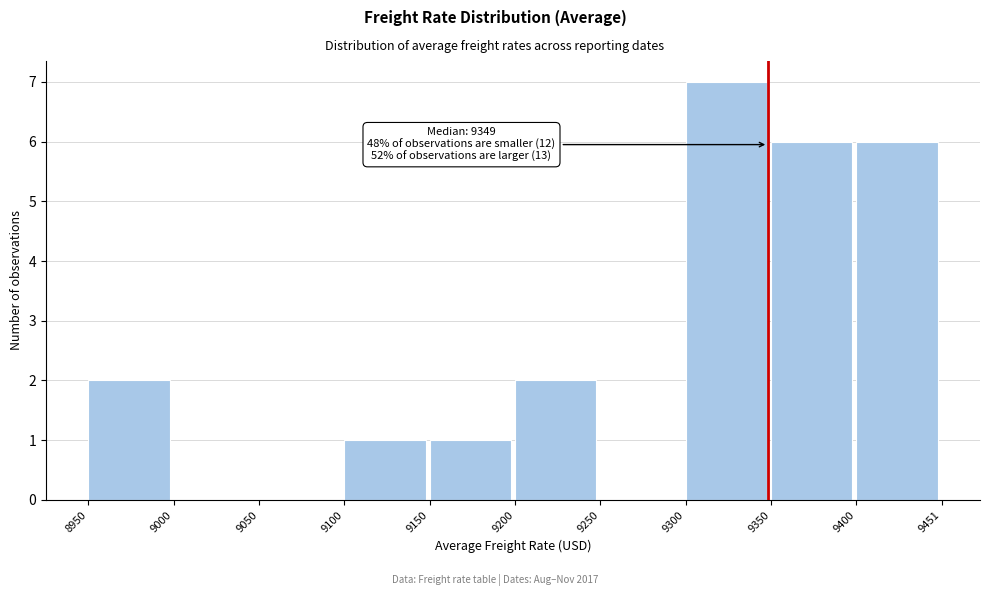

Which range on the x-axis has the tallest bar?

9300 to 9350